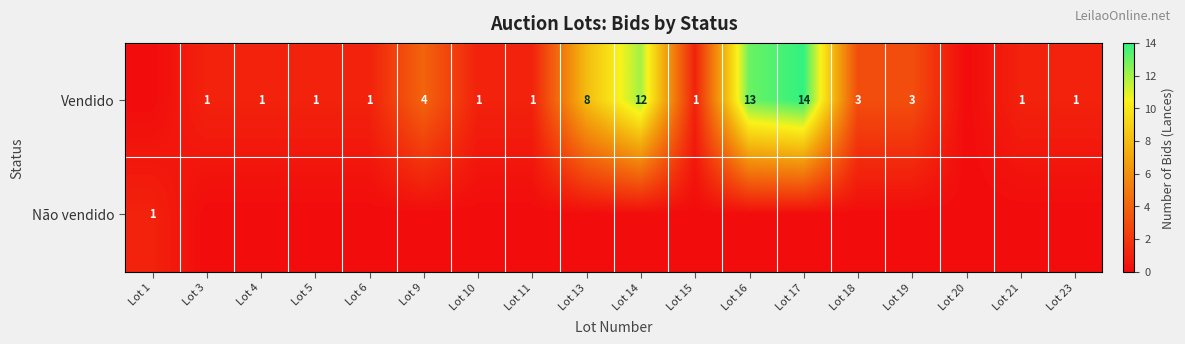

The Vendido series shows 2 at Lot 5. True or false?

False